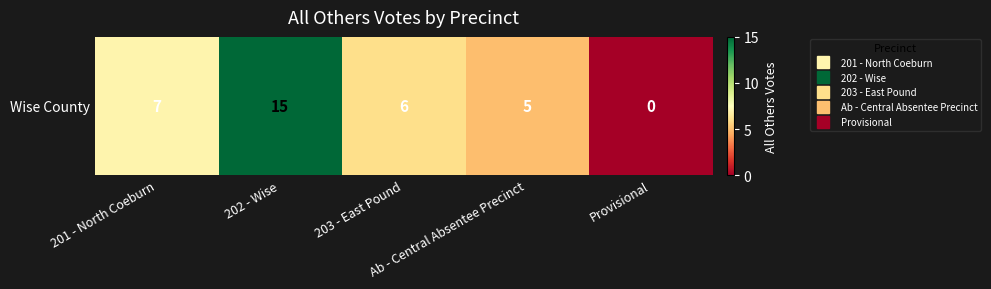

Approximately how many times larger is the value at 201 - North Coeburn compared to 202 - Wise?

0.5